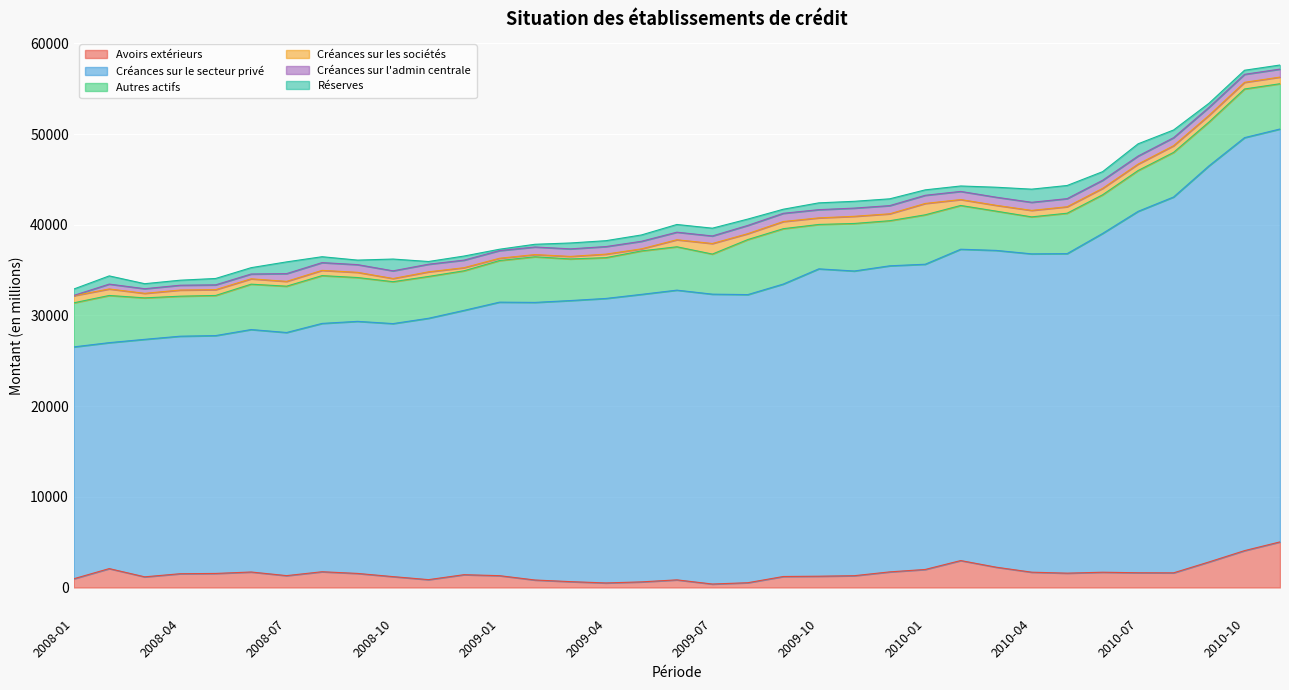

What is the difference between the Créances sur l'admin centrale values at 2010-03 and 2009-06?

62.5